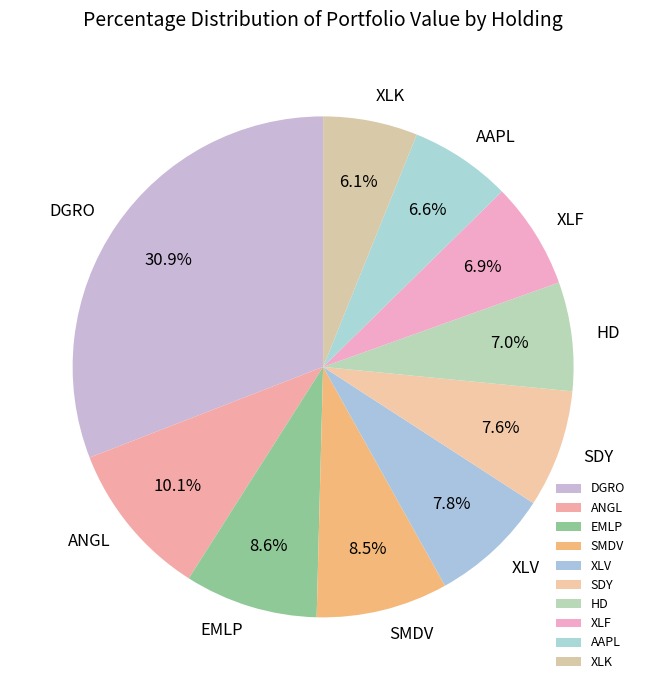

Is there a majority slice in this chart?

No